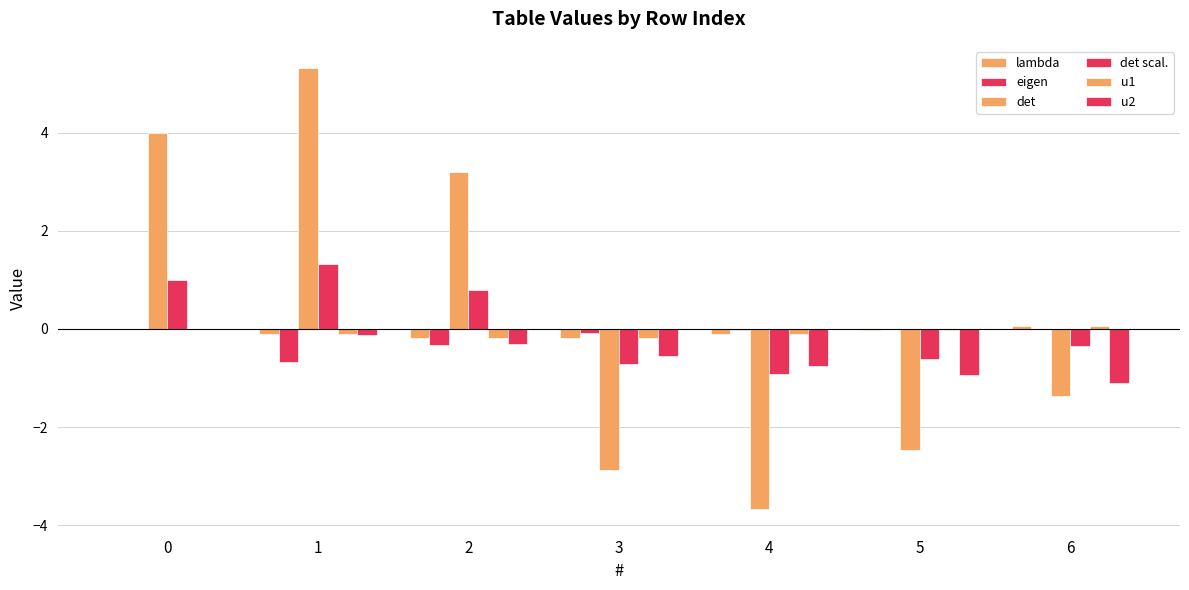

At which label does det reach its peak?

1